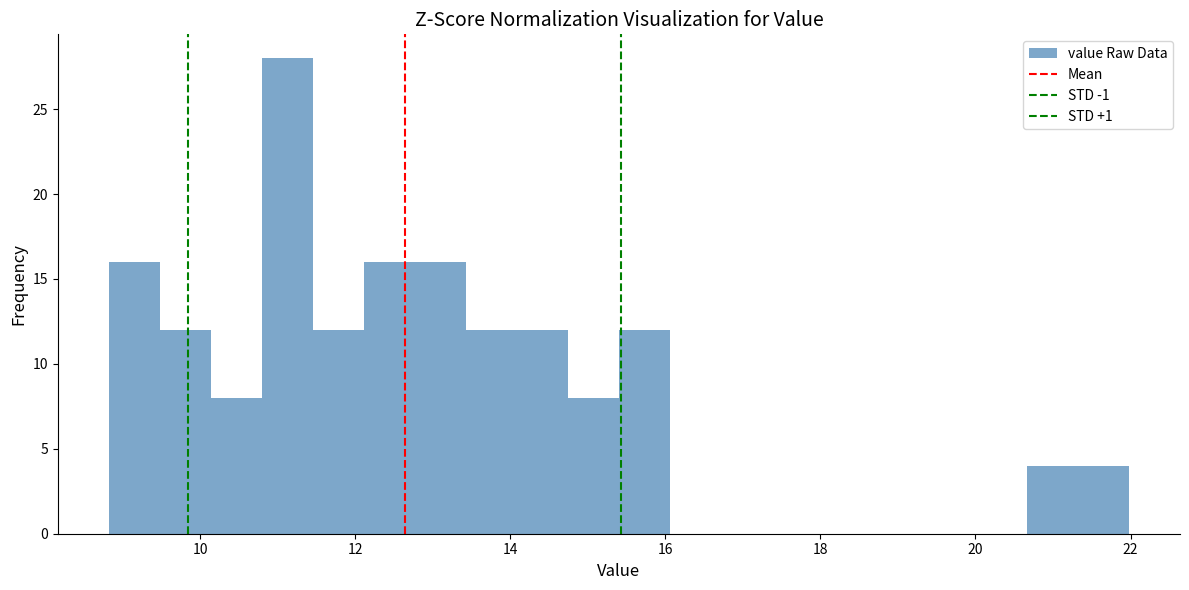

Around what value on the x-axis is the tallest bar? Give the approximate position of its centre, as read against the axis.

11.2